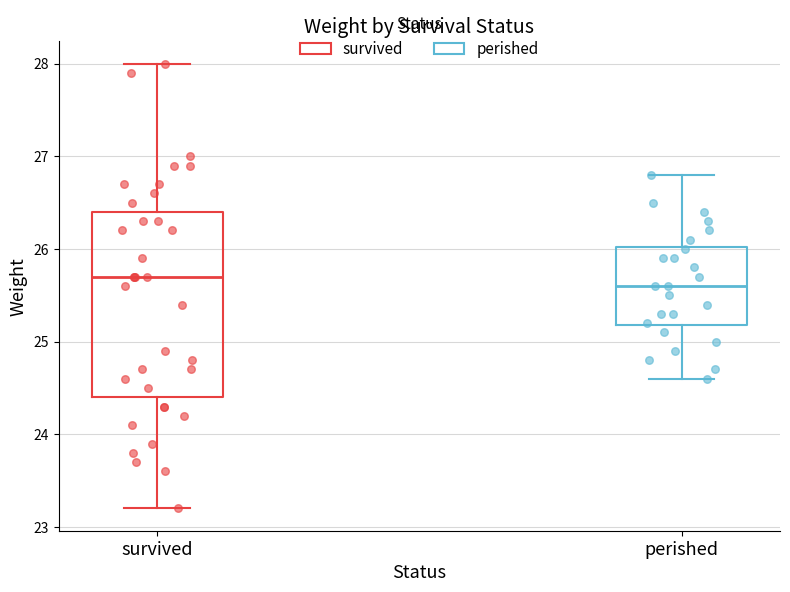

Where does the median line of the box for perished sit on the y-axis? The values are not printed on the chart, so give them approximately, as read against the axis.

25.6